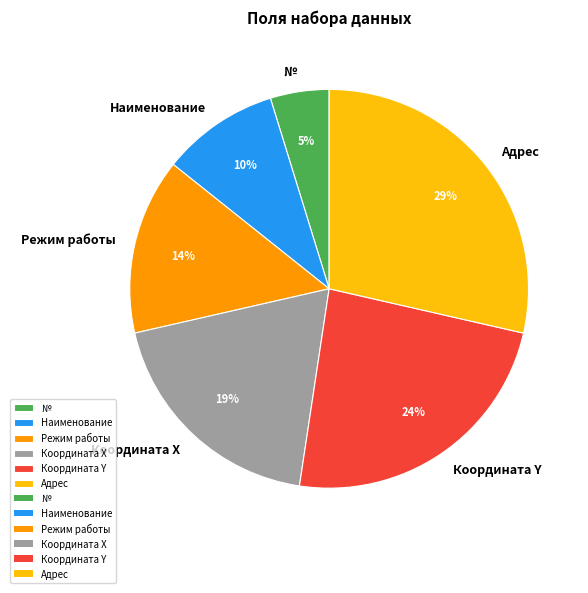

Which slice is the largest?

Адрес